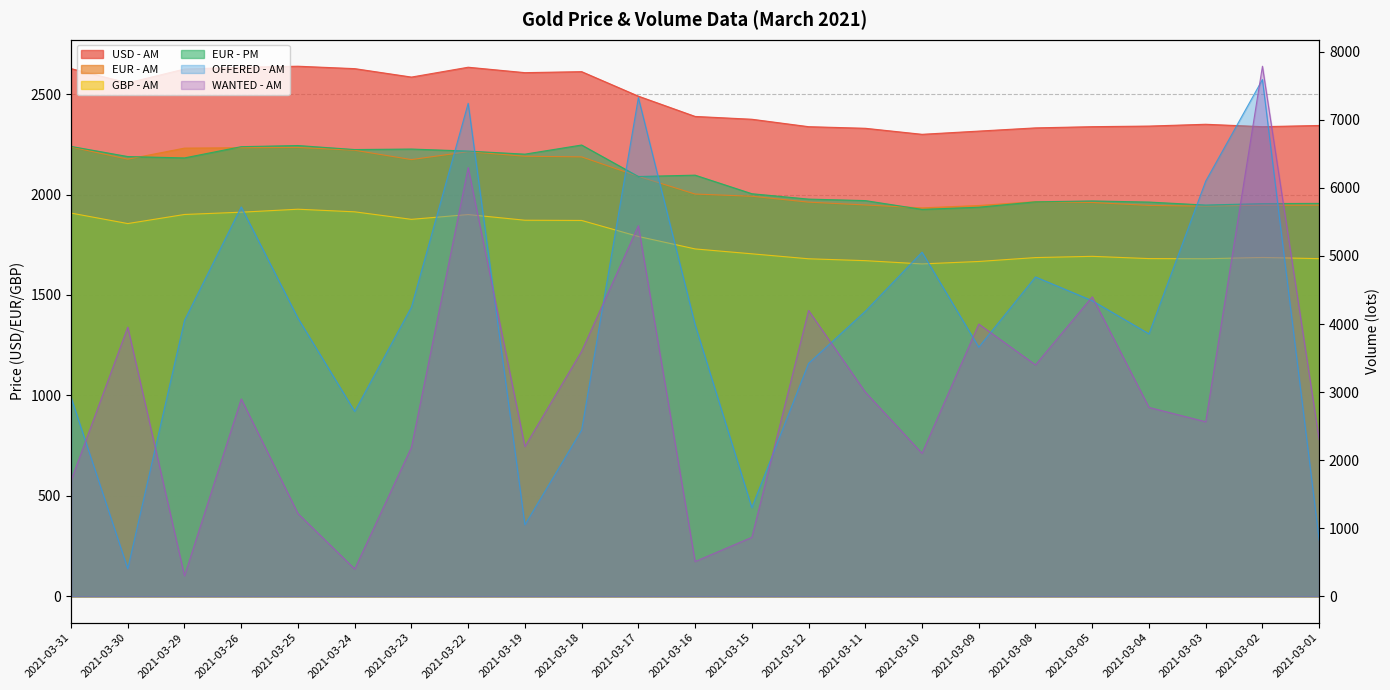

Rank the series by their maximum value, from highest to lowest.

WANTED - AM, OFFERED - AM, USD - AM, EUR - PM, EUR - AM, GBP - AM